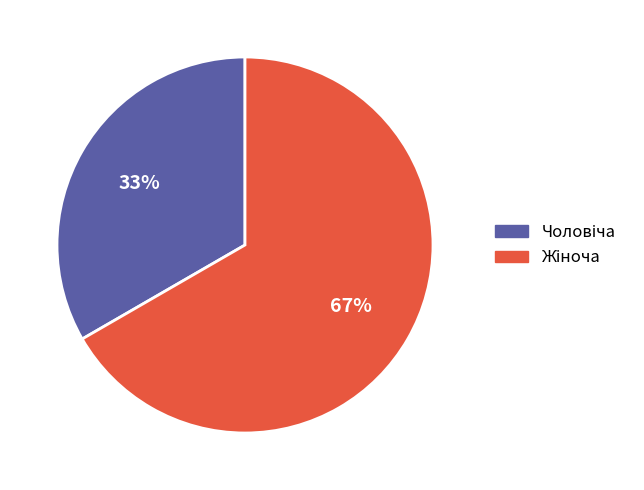

To the nearest percent, what is the average slice percentage?

50%